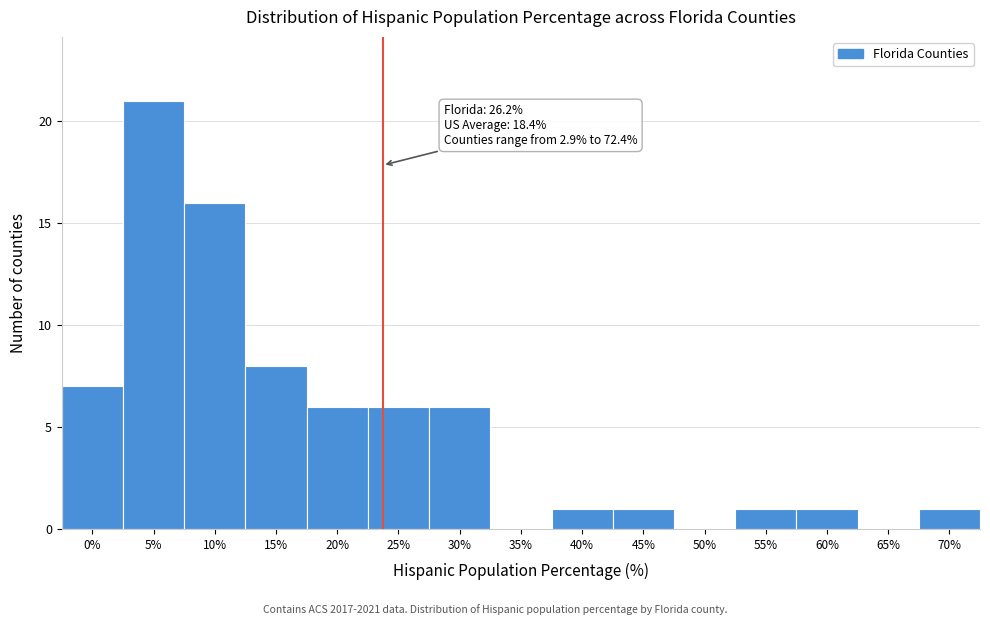

Reading left to right, list all the values displayed in this chart.

0%=7	5%=21	10%=16	15%=8	20%=6	25%=6	30%=6	35%=0	40%=1	45%=1	50%=0	55%=1	60%=1	65%=0	70%=1